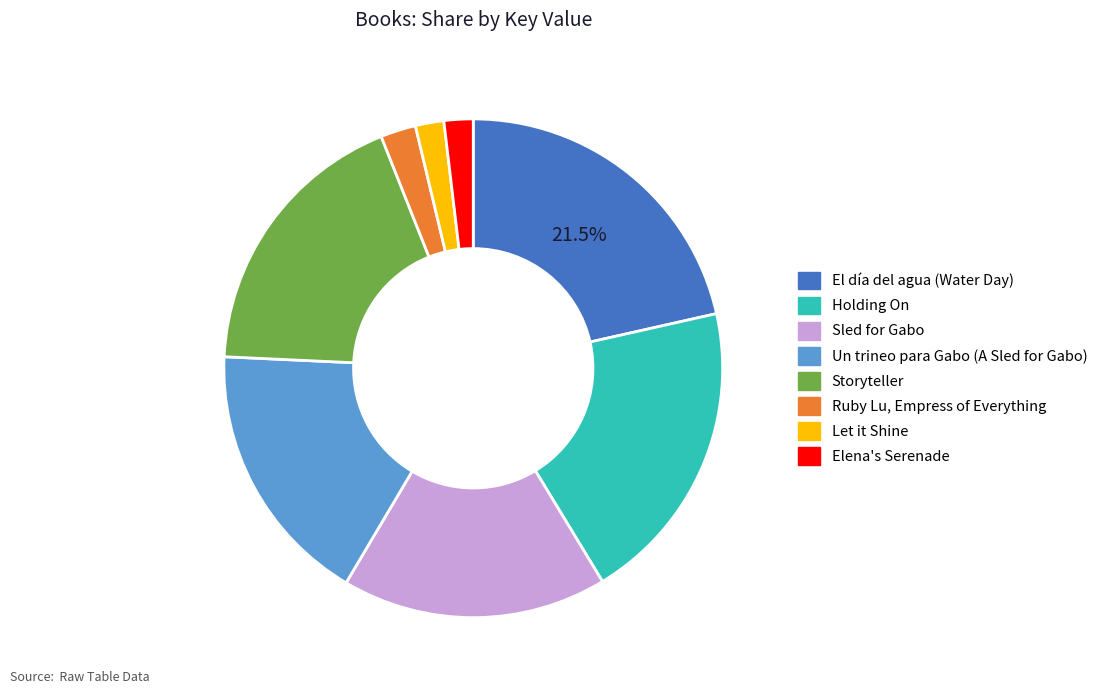

Is the sum of Let it Shine and Holding On greater than half?

No